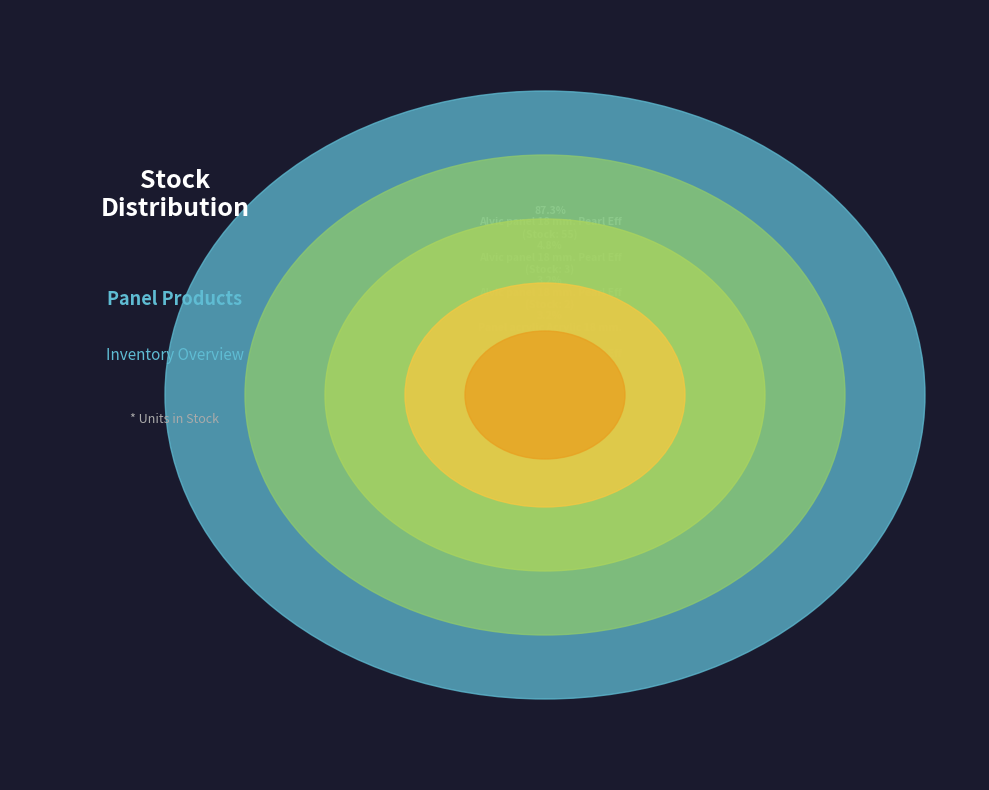

What is the change in value from Panel acrylic Acrylic 18 mm. 3D to Alvic panel 18 mm. Pearl Effect (231321584)?

+53